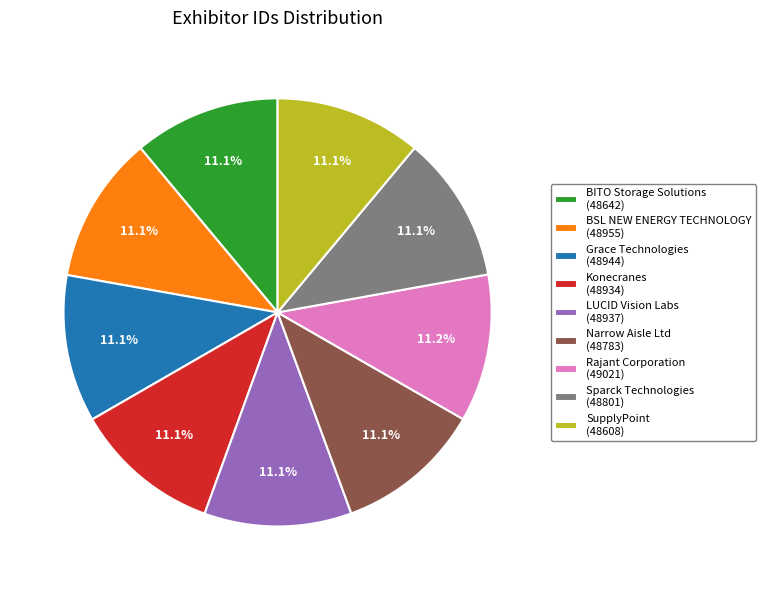

True or false: Narrow Aisle Ltd accounts for 11% of the total.

True